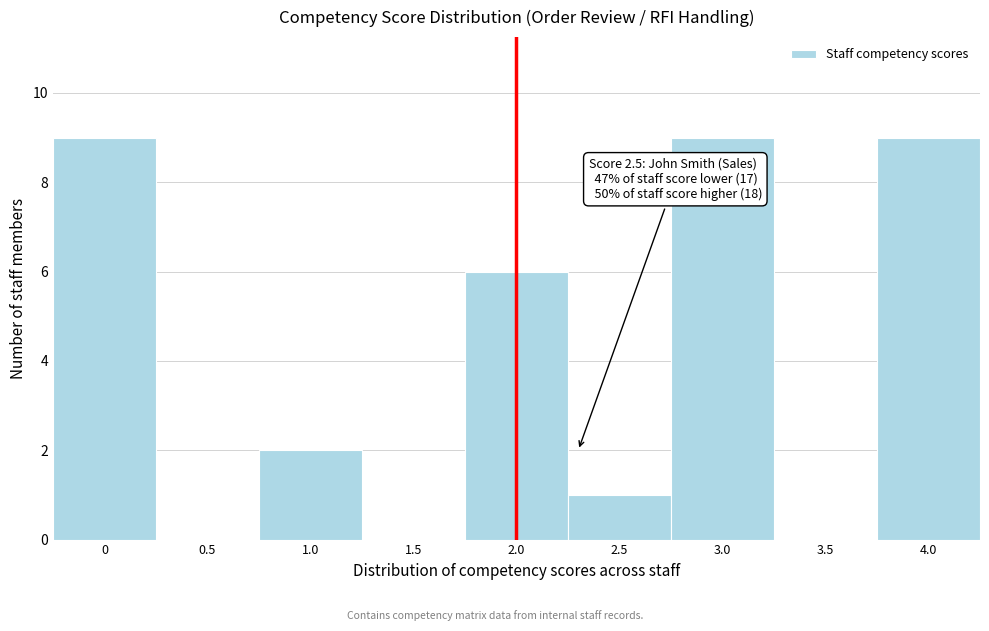

Reading right to left, what are all the values shown in this chart?

4.0=9	3.5=0	3.0=9	2.5=1	2.0=6	1.5=0	1.0=2	0.5=0	0=9